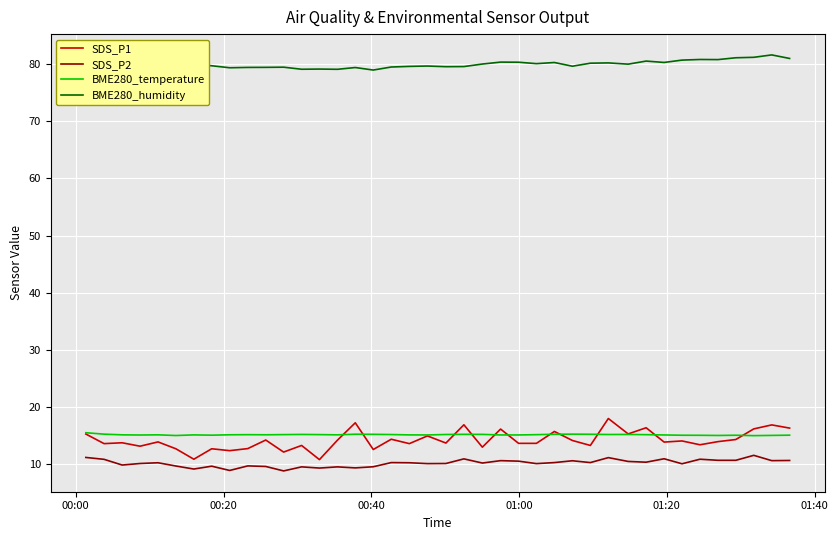

What is the minimum value for SDS_P2?

8.8